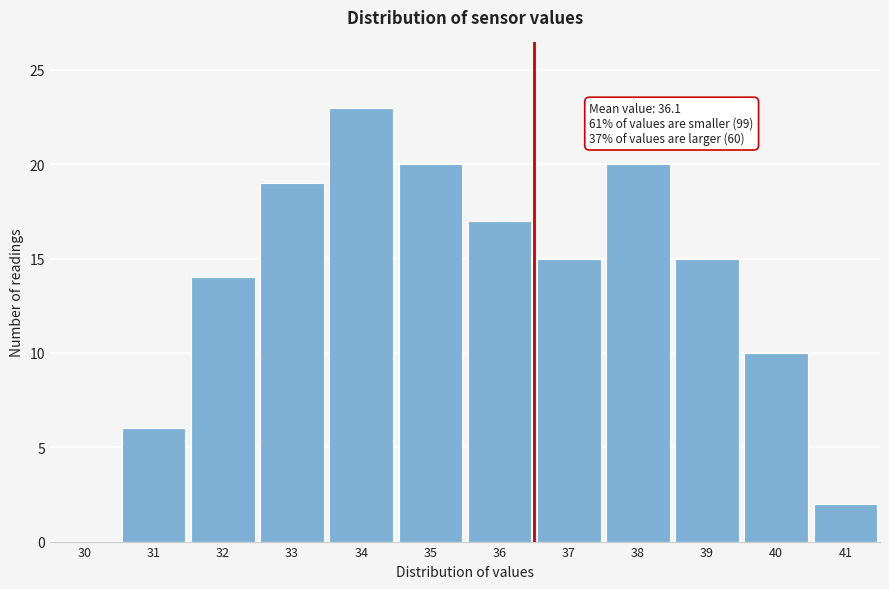

Reading left to right, list all the values displayed in this chart.

30=0	31=6	32=14	33=19	34=23	35=20	36=17	37=15	38=20	39=15	40=10	41=2